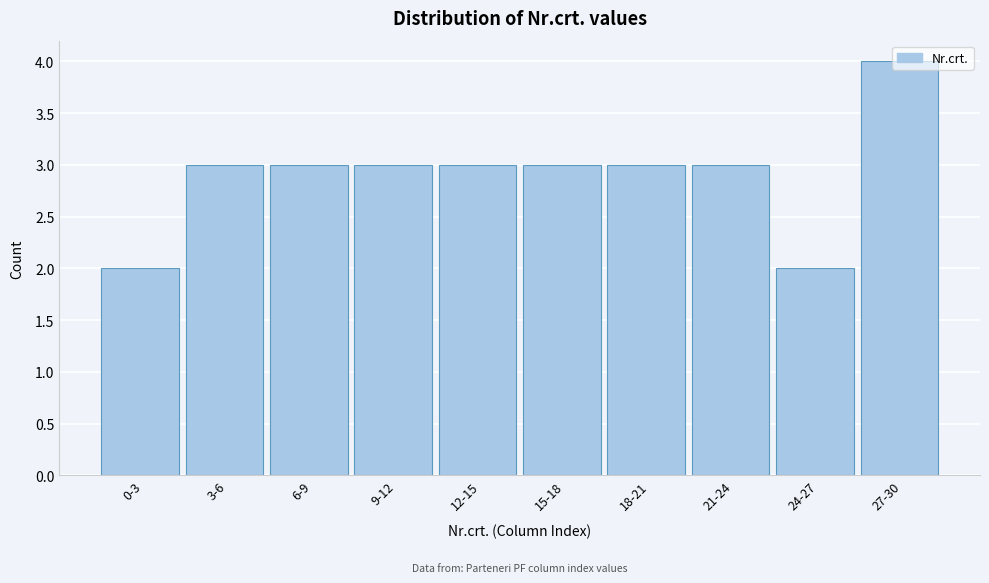

What is the maximum value shown in the chart?

4